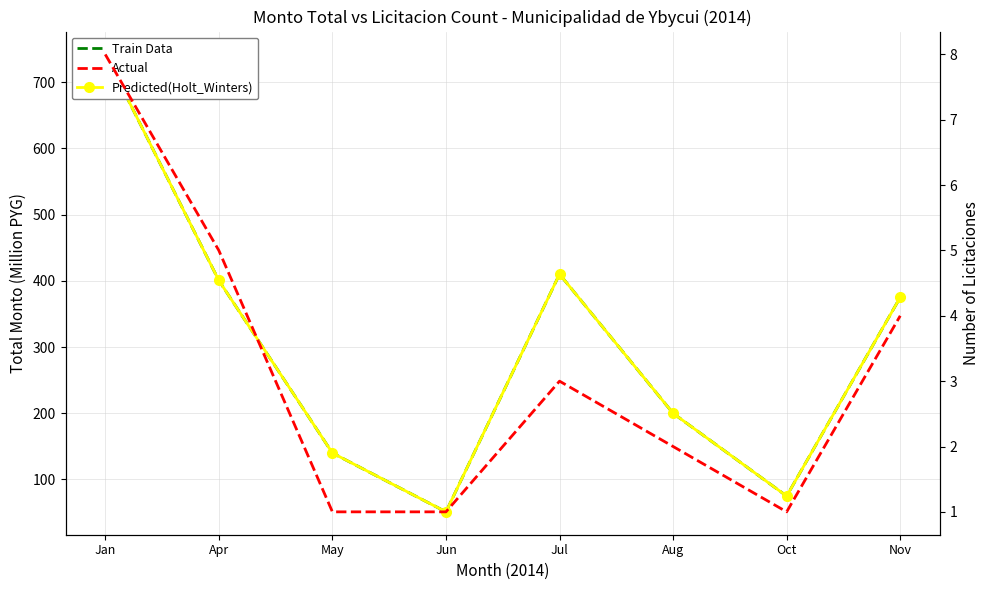

Reading left to right, extract all data points from this chart.

Train Data: Jan=741.8	Apr=400.5	May=140.0	Jun=51.1	Jul=410.1	Aug=199.9	Oct=75.0	Nov=375.0
Predicted(Holt_Winters): Jan=741.8	Apr=400.5	May=140.0	Jun=51.1	Jul=410.1	Aug=199.9	Oct=75.0	Nov=375.0
Actual: Jan=8.0	Apr=5.0	May=1.0	Jun=1.0	Jul=3.0	Aug=2.0	Oct=1.0	Nov=4.0